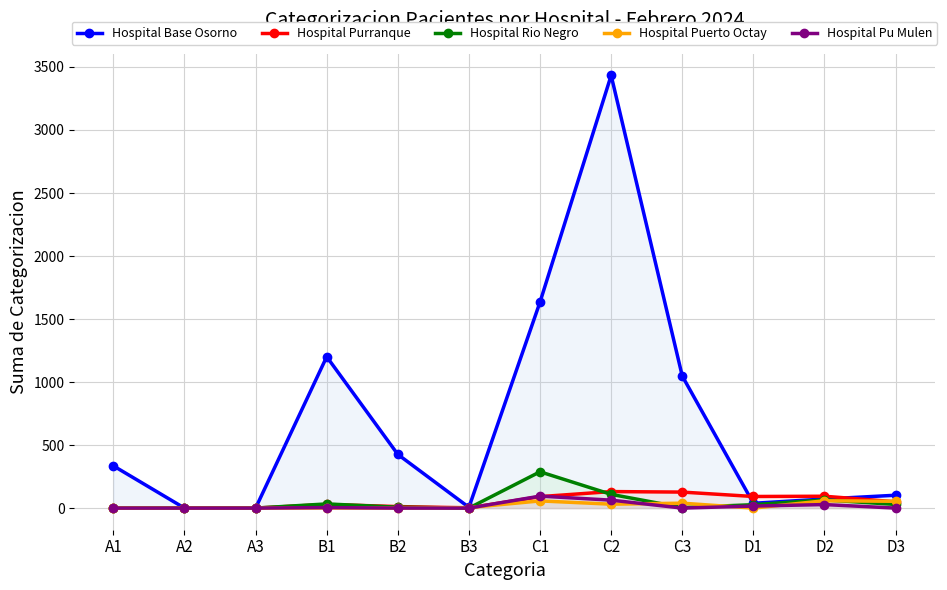

What is the difference between the highest and lowest values at D2?

66